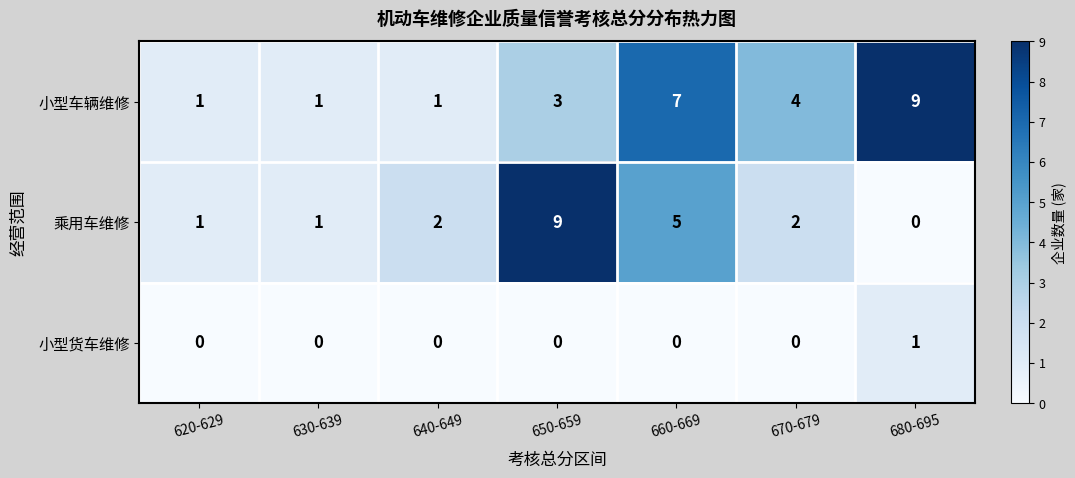

What is the approximate value of 小型车辆维修 at 650-659?

3